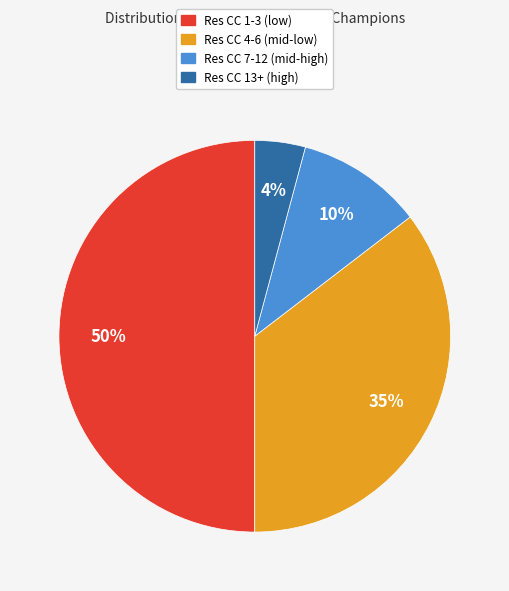

To the nearest percent, what is the difference between the largest and smallest slice percentages?

46%